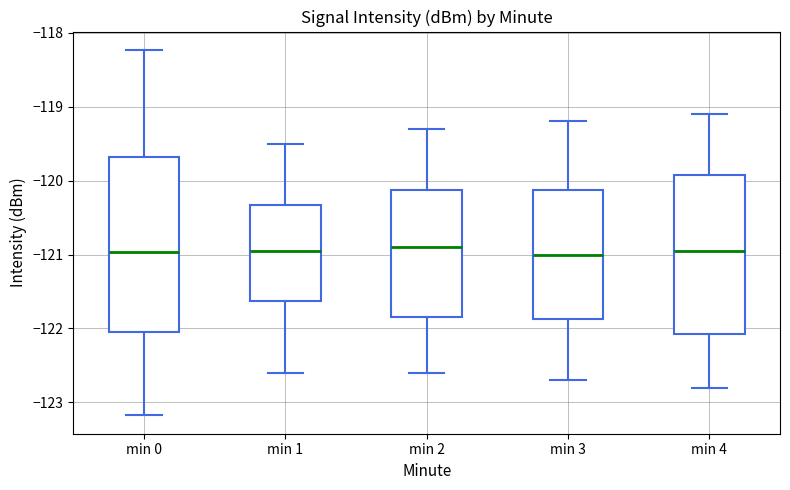

Reading left to right, transcribe this box plot: for each box, give where its median line is, the range the box spans, and where its two whiskers end, as read against the y-axis. The values are not printed on the chart, so give them approximately, as read against the axis.

min 0: median -121.0, box -122.1 to -119.7, whiskers -123.2 to -118.2
min 1: median -121.0, box -121.6 to -120.3, whiskers -122.6 to -119.5
min 2: median -120.9, box -121.8 to -120.1, whiskers -122.6 to -119.3
min 3: median -121.0, box -121.9 to -120.1, whiskers -122.7 to -119.2
min 4: median -120.9, box -122.1 to -119.9, whiskers -122.8 to -119.1